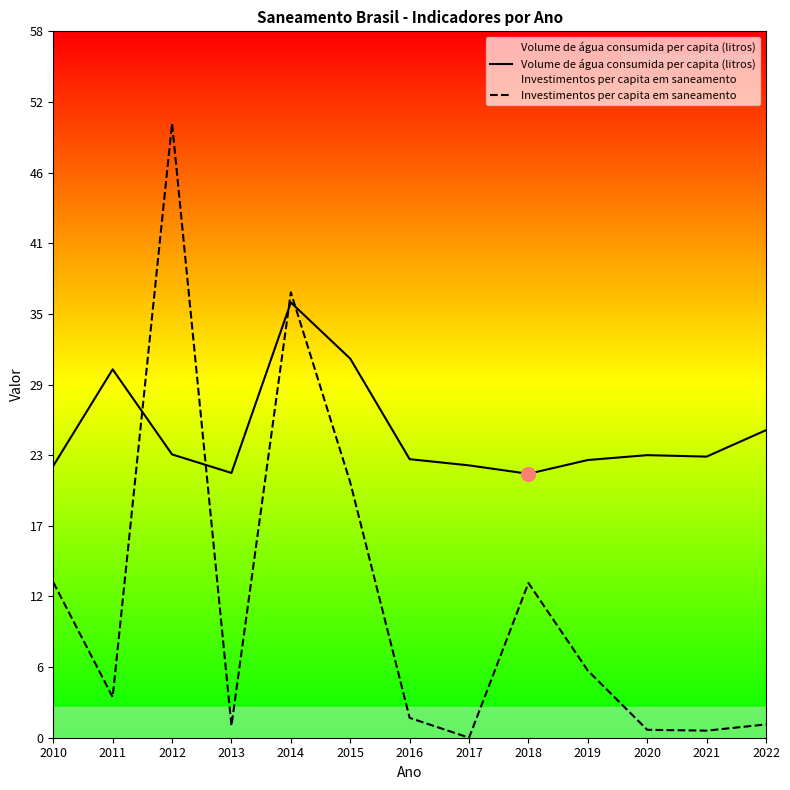

What is the average value of the Investimentos per capita em saneamento series?

11.3